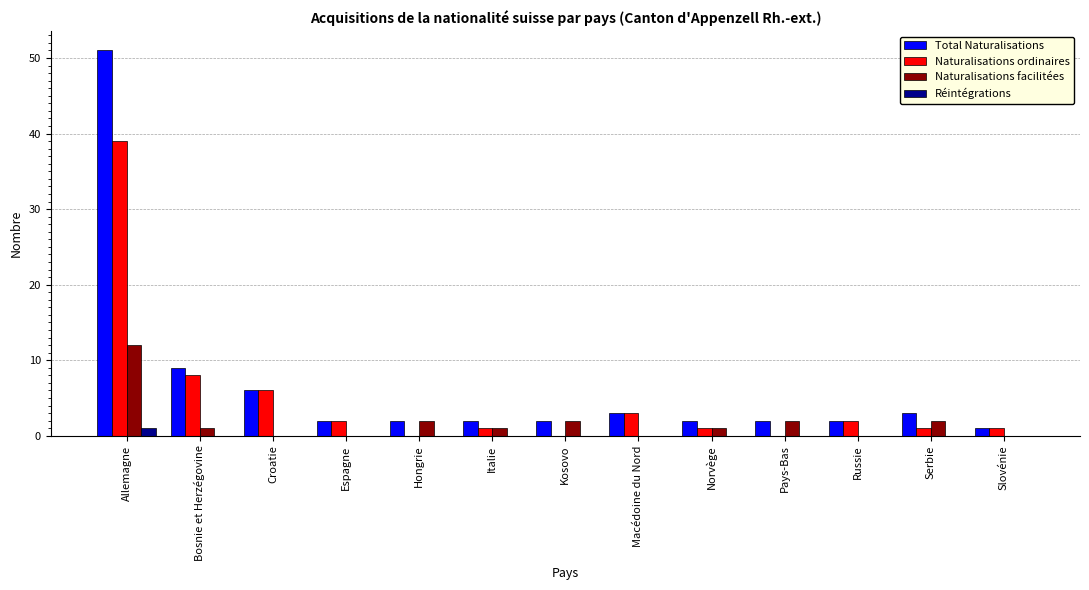

What is the maximum value for Total Naturalisations?

51